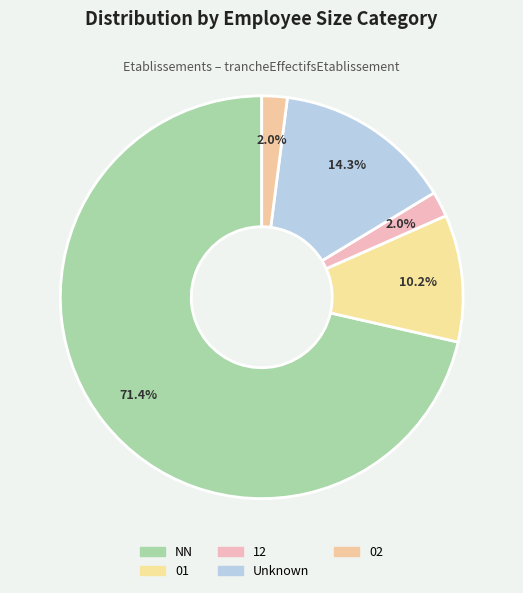

To the nearest percent, what percentage of the pie is 02?

2%